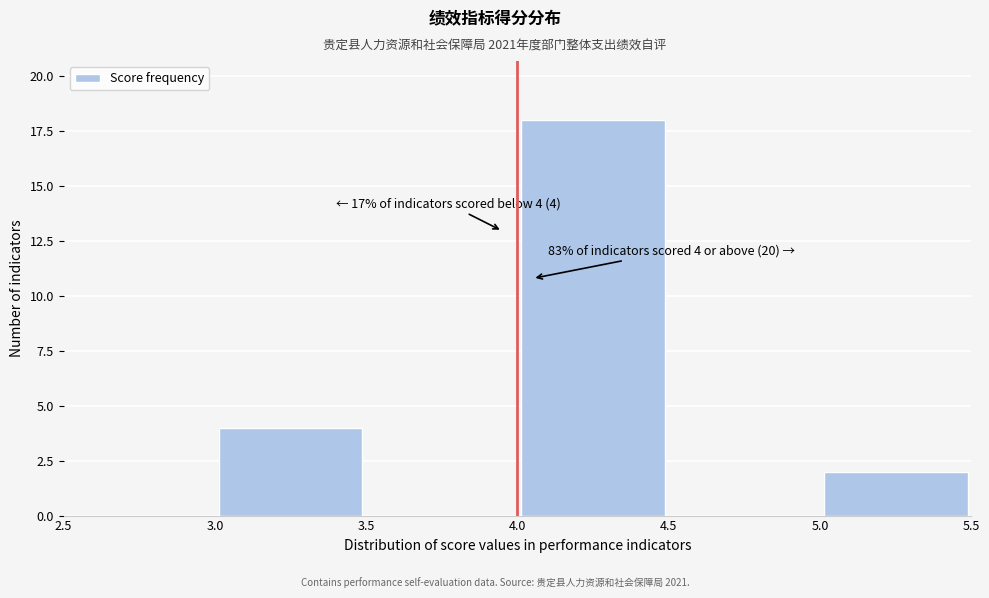

Which range on the x-axis has the tallest bar?

4.0 to 4.5